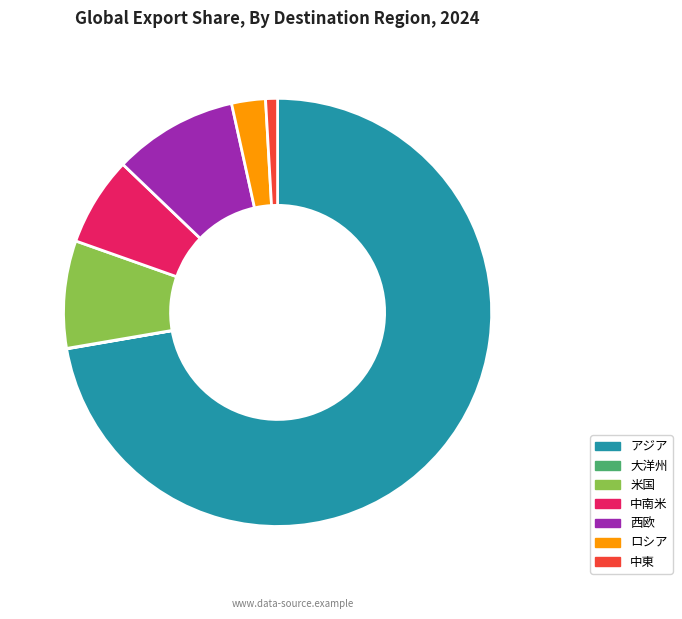

Is the sum of 米国 and アジア greater than half?

Yes